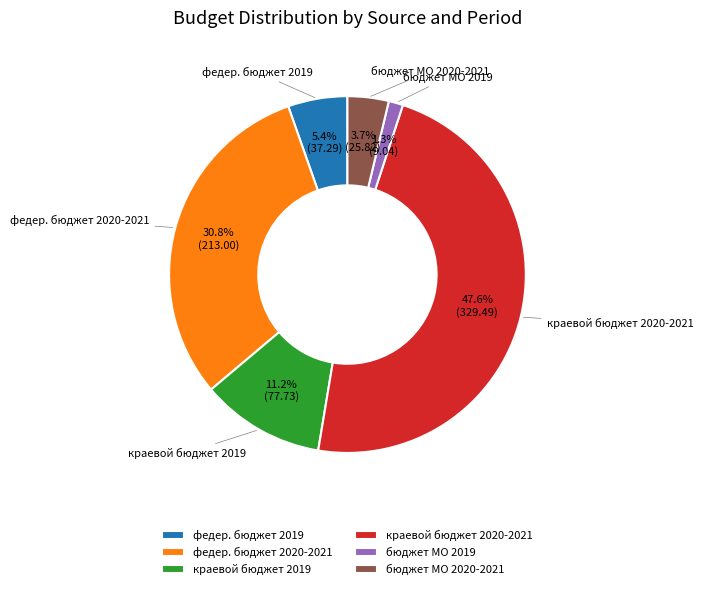

Is there a majority slice in this chart?

No